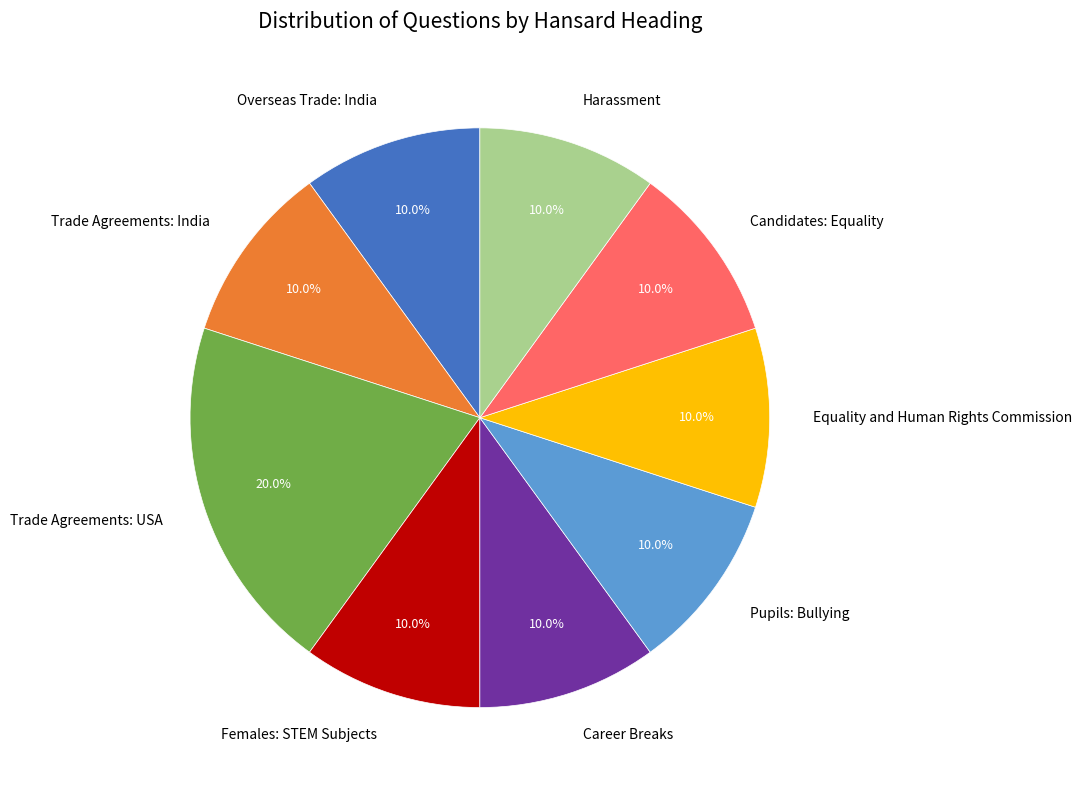

Does Trade Agreements: India account for over 50% of the chart?

No